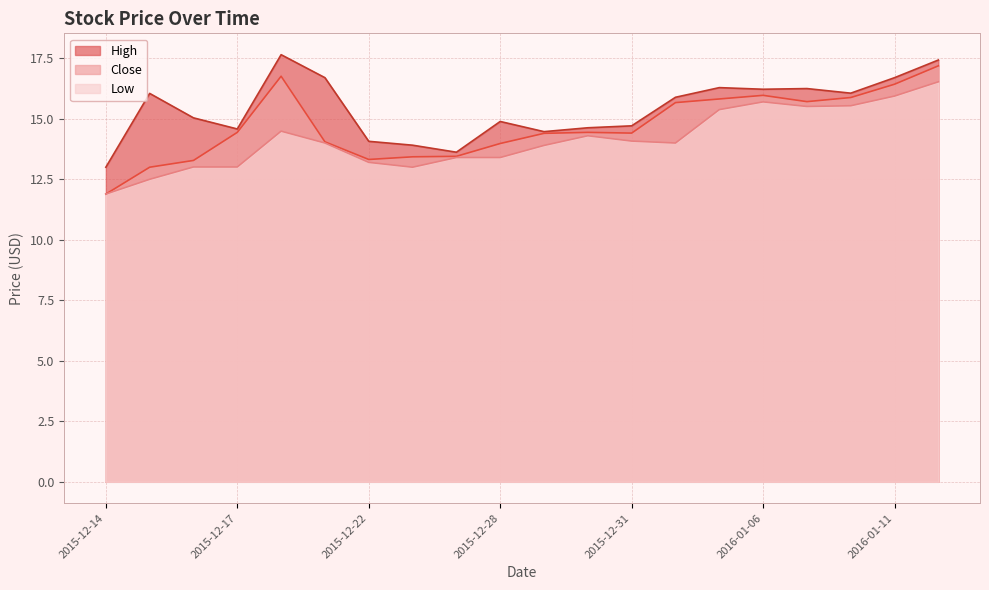

What are all the series names shown in the legend?

High, Close, Low